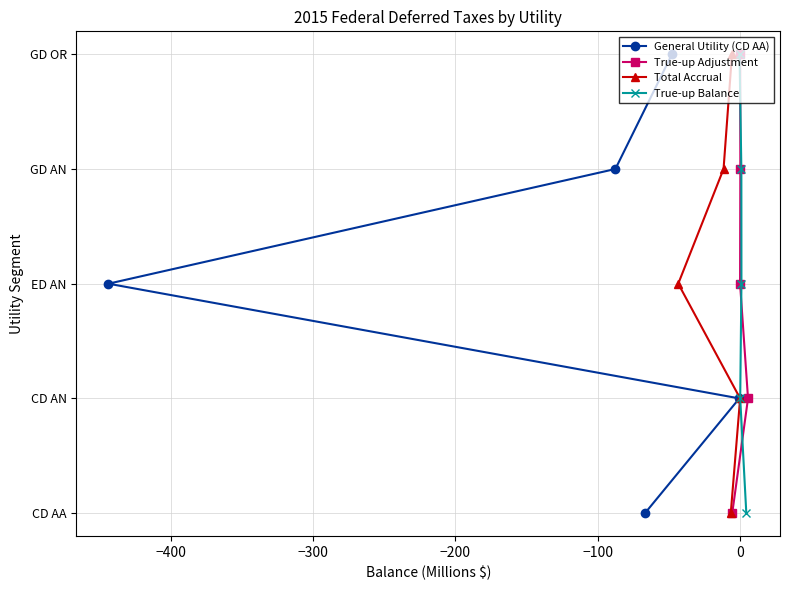

Is the value of Total Accrual at −500 greater than the value of True-up Balance at −200?

No